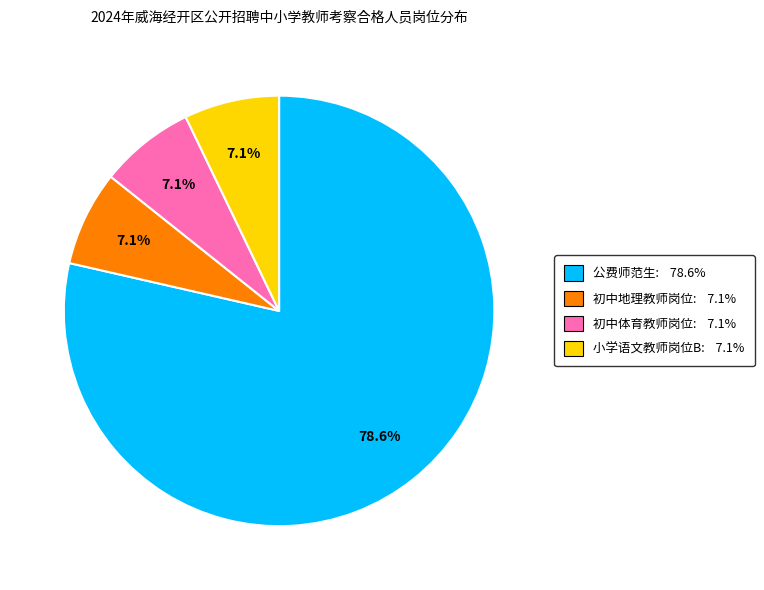

Does any single category account for the majority?

Yes